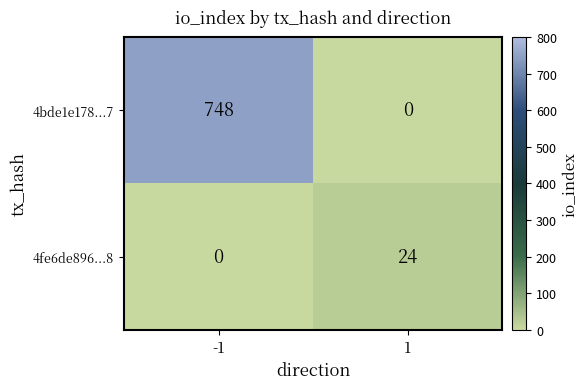

At 1, list the series in order from largest to smallest.

4fe6de896...8, 4bde1e178...7